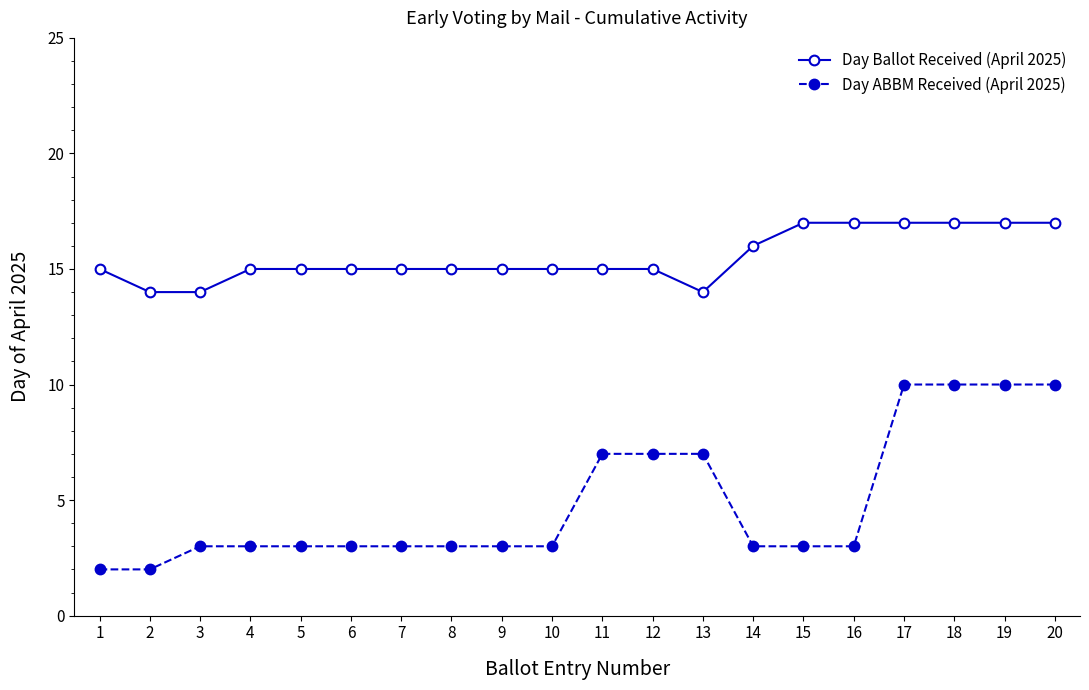

True or false: Day Ballot Received (April 2025) has a value of 15 at 10.

True